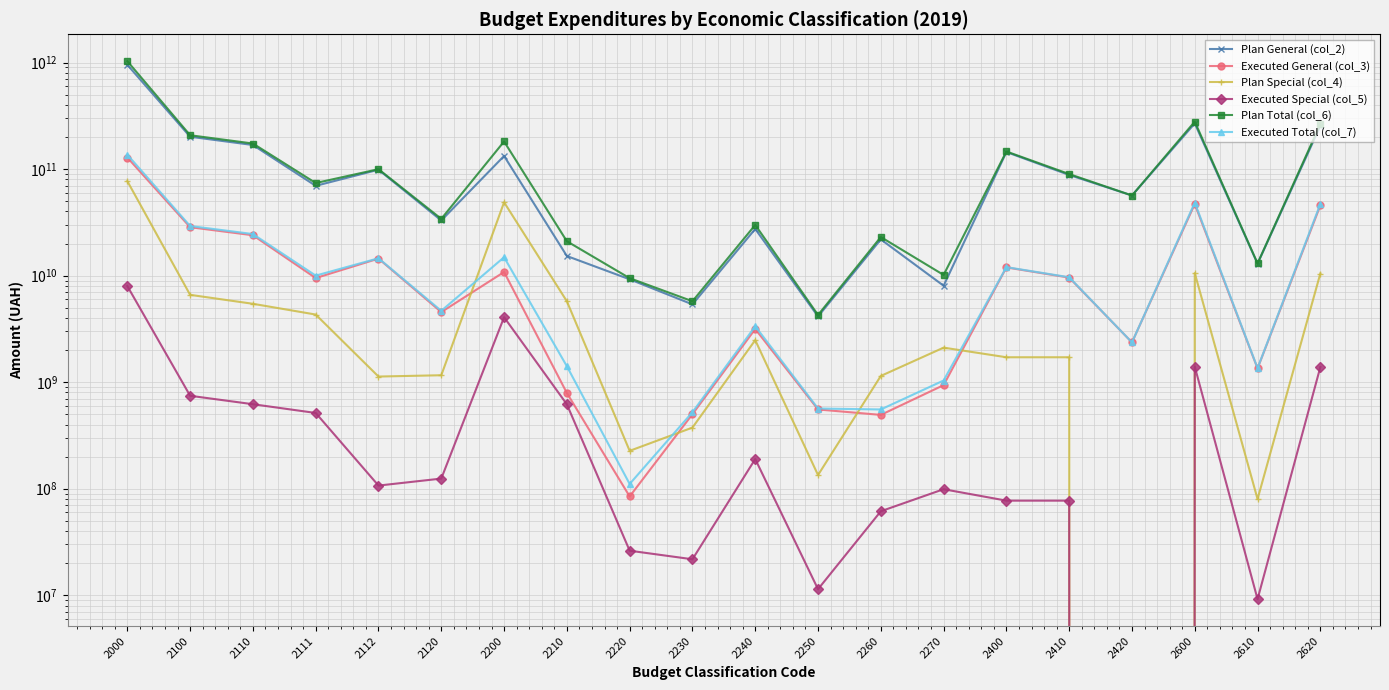

Reading left to right, extract all data points from this chart.

Plan General (col_2): 953628078210.0	201324336893.0	168381679100.0	69677879800.0	98703799300.0	32942657793.0	132831965148.0	15277429052.0	9233813900.0	5371369600.0	27434727805.0	4136750325.0	21888077370.0	8037844238.0	144634798600.0	88114021100.0	56520777500.0	268510659400.0	12940812100.0	254473280400.0
Executed General (col_3): 128422618142.5	28486152136.8	23939119575.8	9488943608.2	14450175967.5	4547032561.0	10814015534.3	791102462.1	84560152.6	500277392.9	3155067403.2	554159757.0	492656970.8	937474524.3	11939840807.3	9578779493.2	2361061314.1	47021607782.2	1344694820.3	45614886393.3
Plan Special (col_4): 77066850382.6	6601182627.3	5440004655.2	4311328004.2	1128676651.0	1161177972.1	48822289763.1	5744960716.5	226565329.4	374486152.6	2479788625.2	134208591.8	1143633327.7	2108809591.8	1712565900.0	1712565900.0	0.0	10554087100.0	79873800.0	10466912600.0
Executed Special (col_5): 7977974004.7	745055154.9	620674939.5	513739304.6	106935634.9	124380215.4	4069944418.7	619338187.8	26164412.4	21742283.4	189690871.4	11388211.2	61393559.3	98856561.5	77193185.1	77193185.1	0.0	1397068051.7	9179073.9	1385214977.1
Plan Total (col_6): 1030694928592.6	207925519520.3	173821683755.2	73989207804.2	99832475951.0	34103835765.1	181654254911.1	21022389768.5	9460379229.4	5745855752.6	29914516430.2	4270958916.8	23031710697.7	10146653829.9	146347364500.0	89826587000.0	56520777500.0	279064746500.0	13020685900.0	264940193000.0
Executed Total (col_7): 136400592147.2	29231207291.7	24559794515.3	10002682912.9	14557111602.4	4671412776.4	14883959953.0	1410440650.0	110724565.0	522019676.3	3344758274.6	565547968.2	554050530.1	1036331085.8	12017033992.4	9655972678.3	2361061314.1	48418675833.9	1353873894.3	47000101370.4